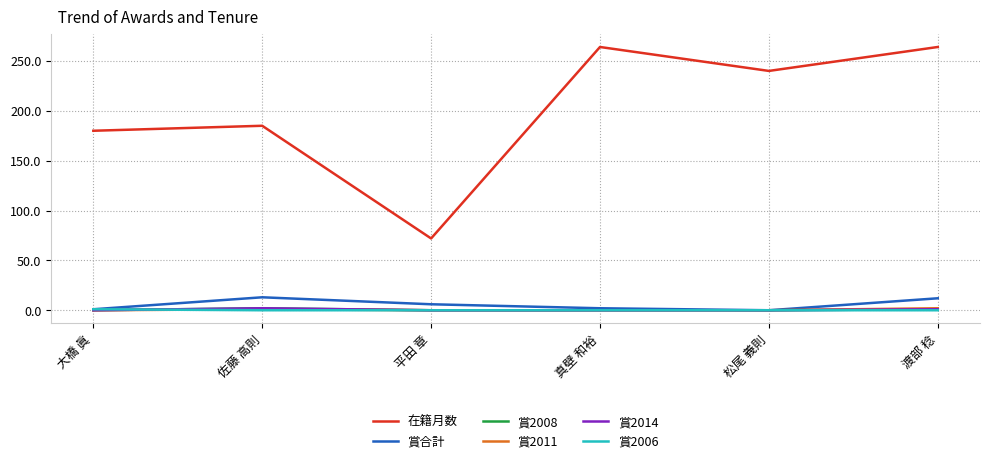

True or false: 賞合計 has a value of 7 at 松尾 義則.

False